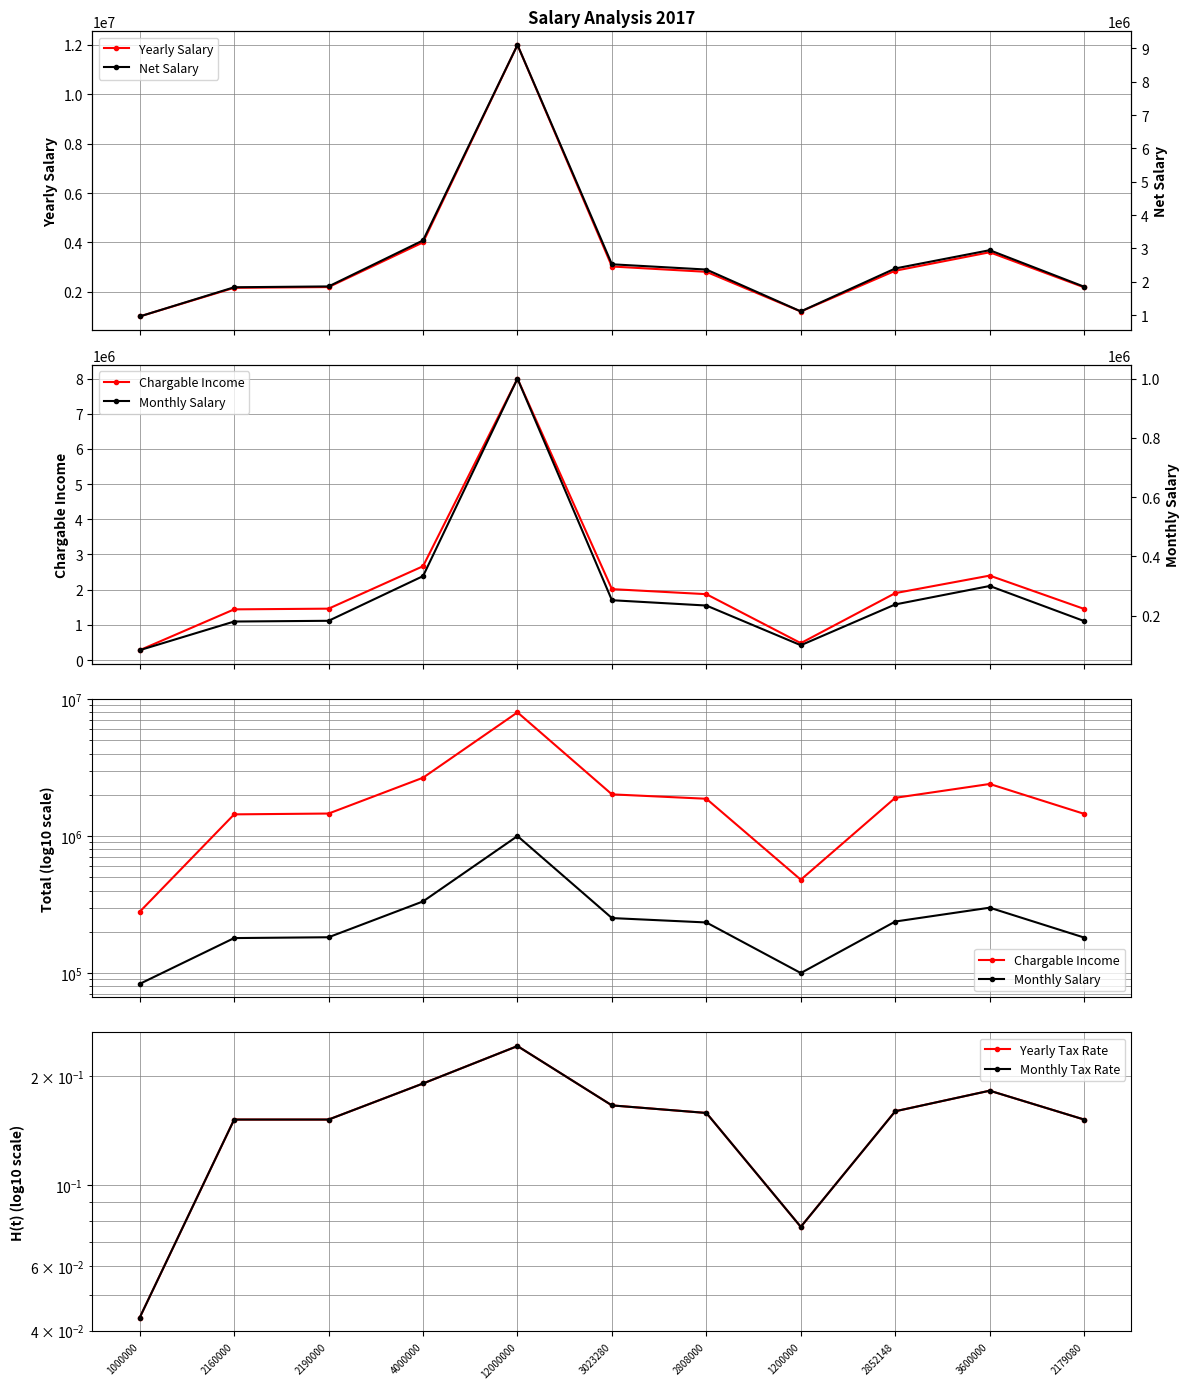

How many Yearly Tax Rate values are between 0 and 1?

11